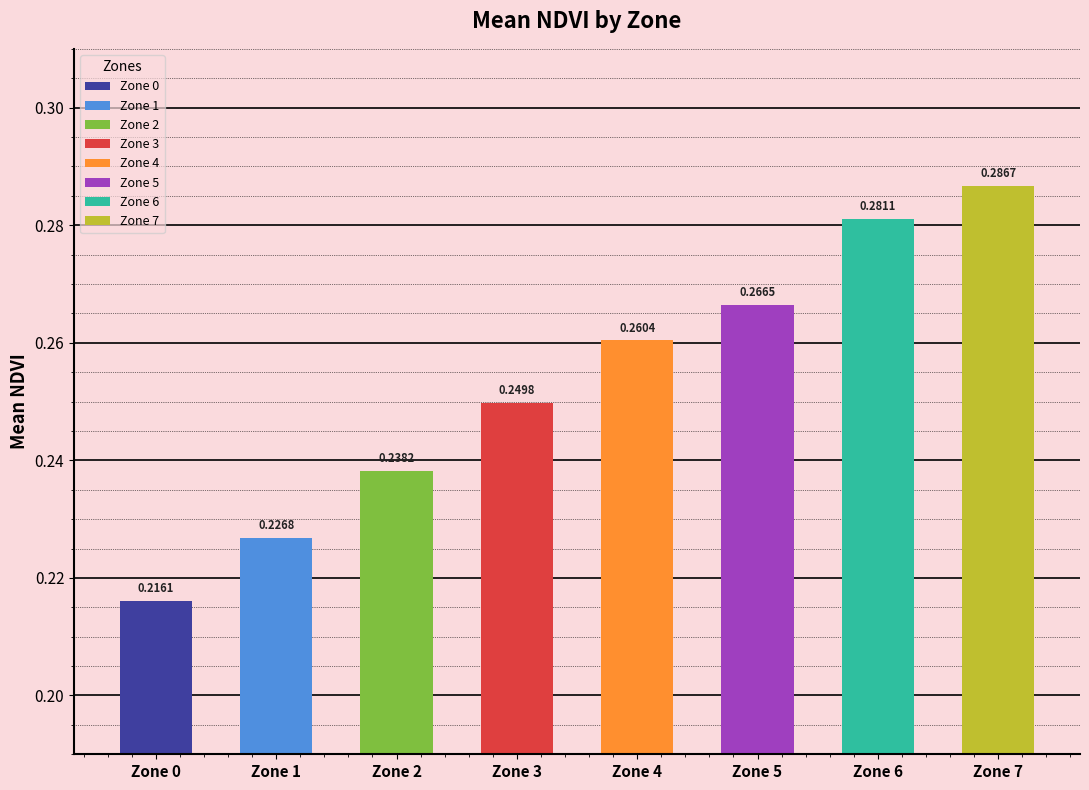

List the labels in order of value, smallest first.

Zone 0, Zone 1, Zone 2, Zone 3, Zone 4, Zone 5, Zone 6, Zone 7